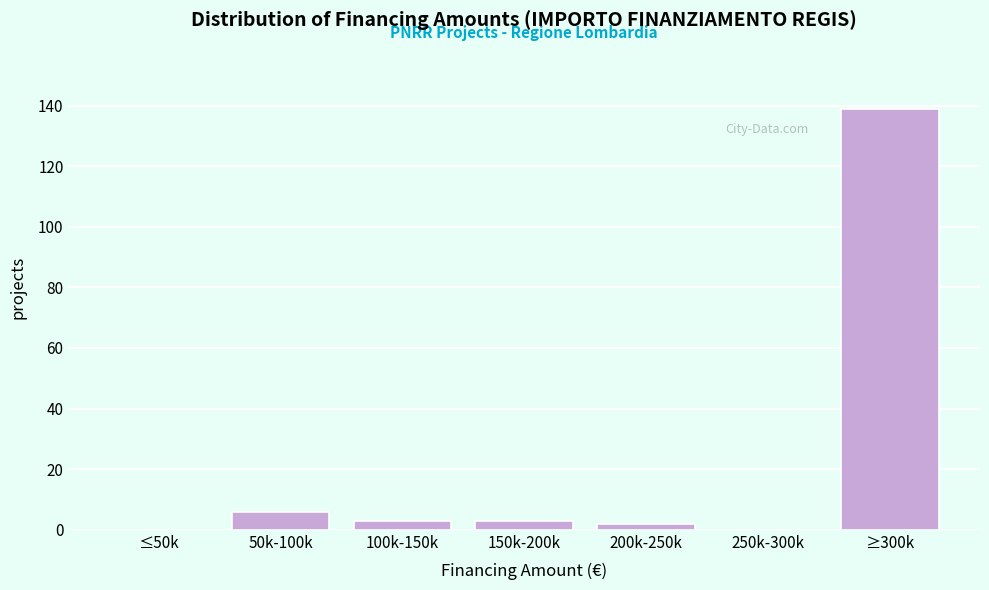

Reading right to left, transcribe all the data shown in this chart.

≥300k=139	250k-300k=0	200k-250k=2	150k-200k=3	100k-150k=3	50k-100k=6	≤50k=0